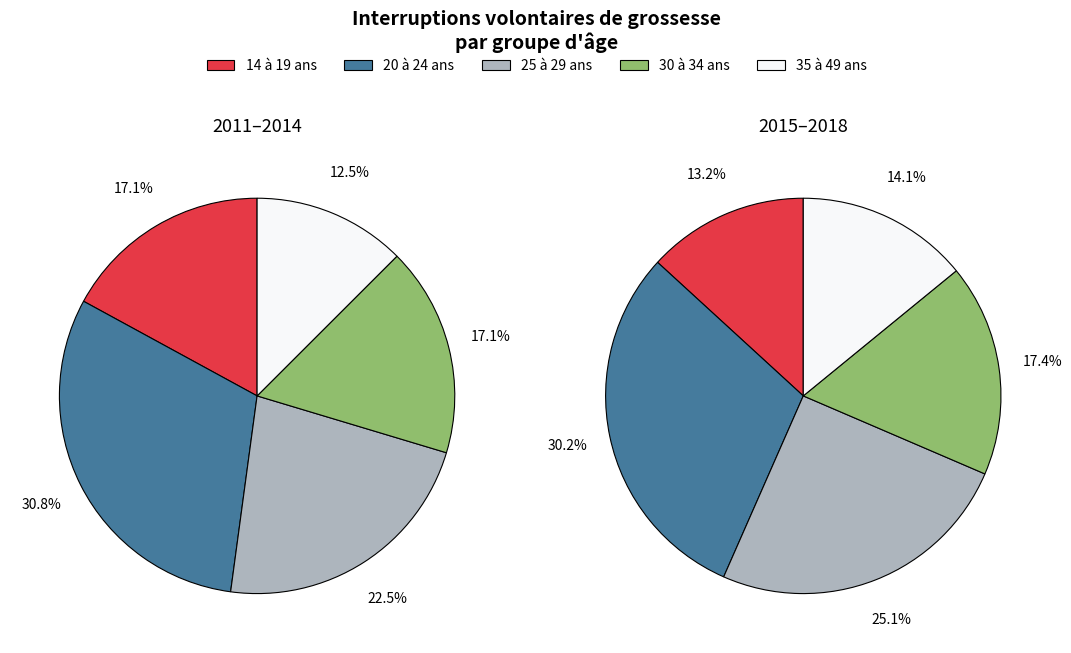

Is there any slice that represents more than half of the pie?

No